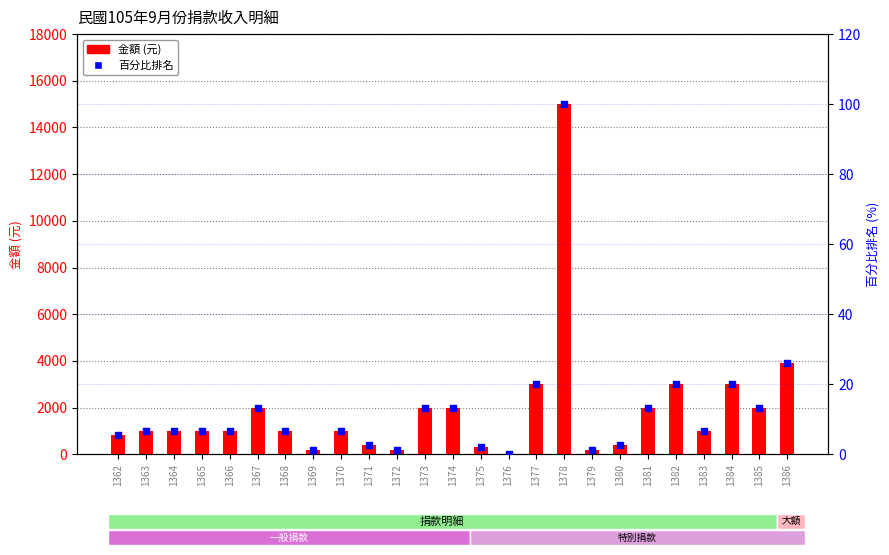

At how many categories does at least one series exceed 5347?

1